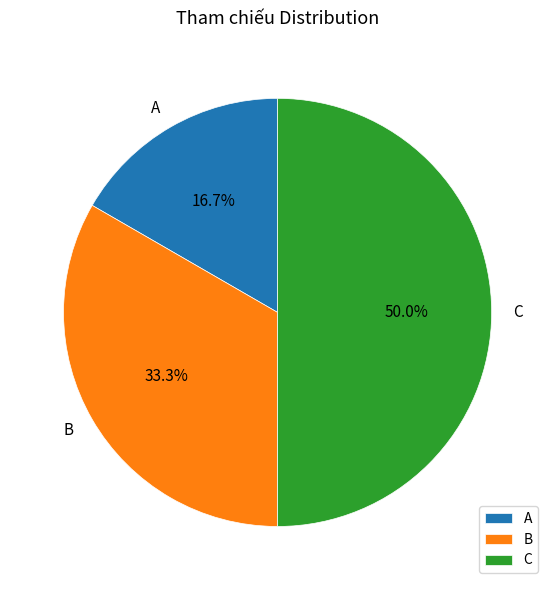

What percentage is the C slice, to the nearest percent?

50%